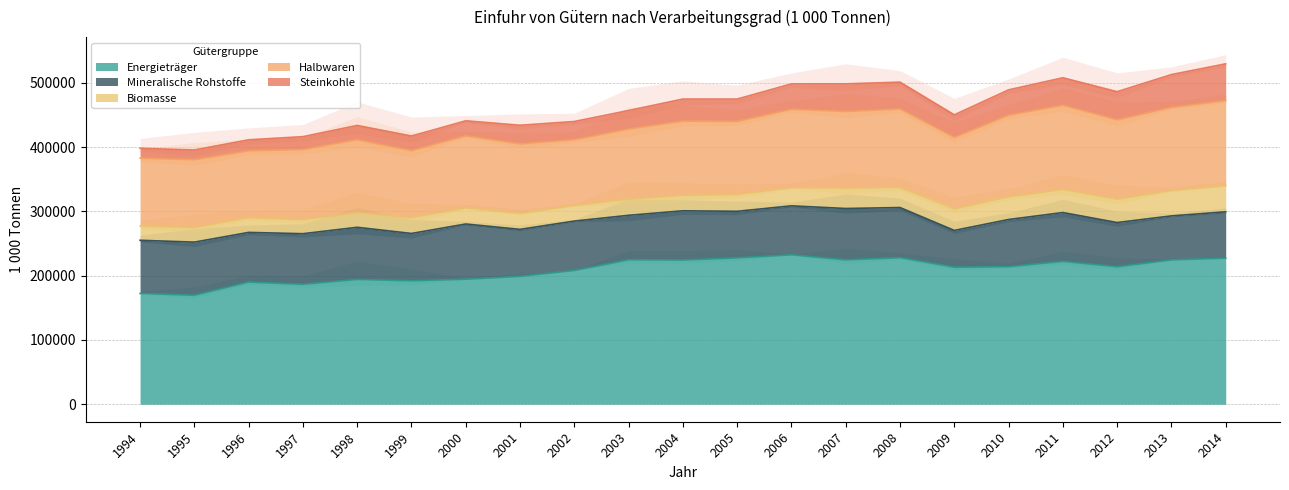

What is the maximum value for Halbwaren?

132311.0